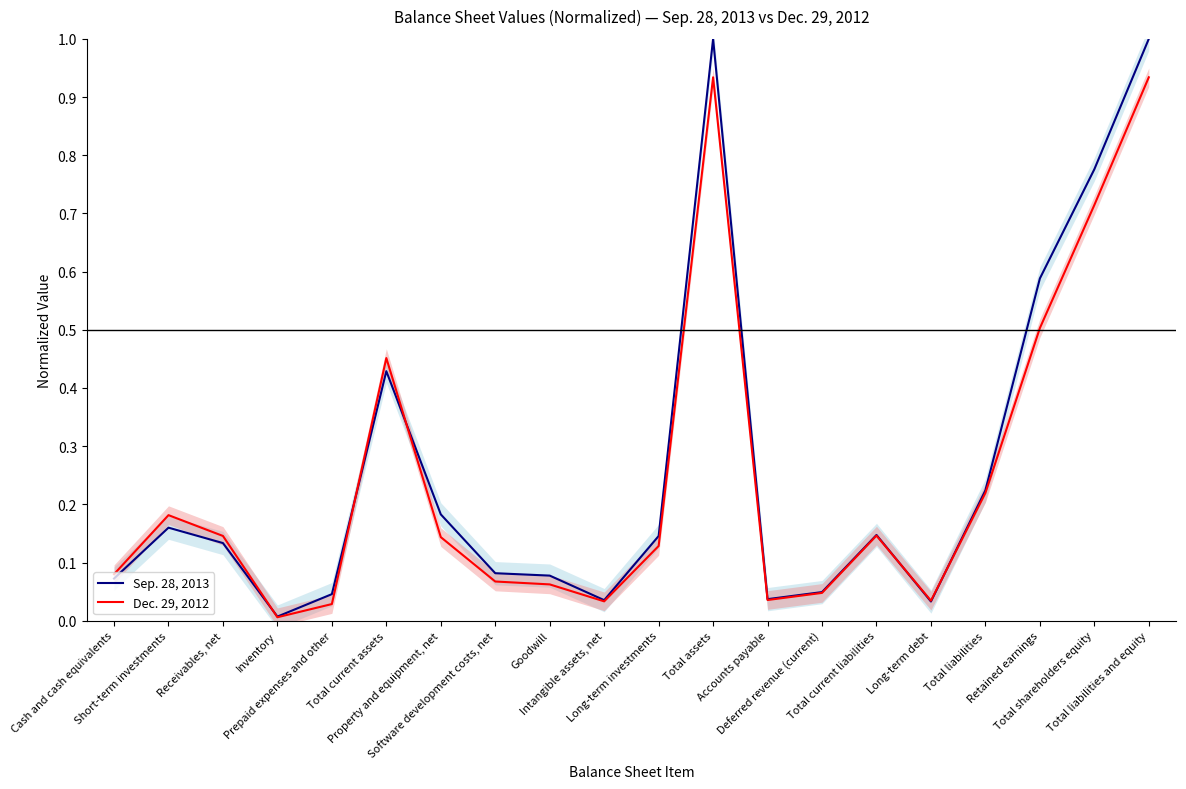

What is the label of the 1st point from the left?

Cash and cash equivalents